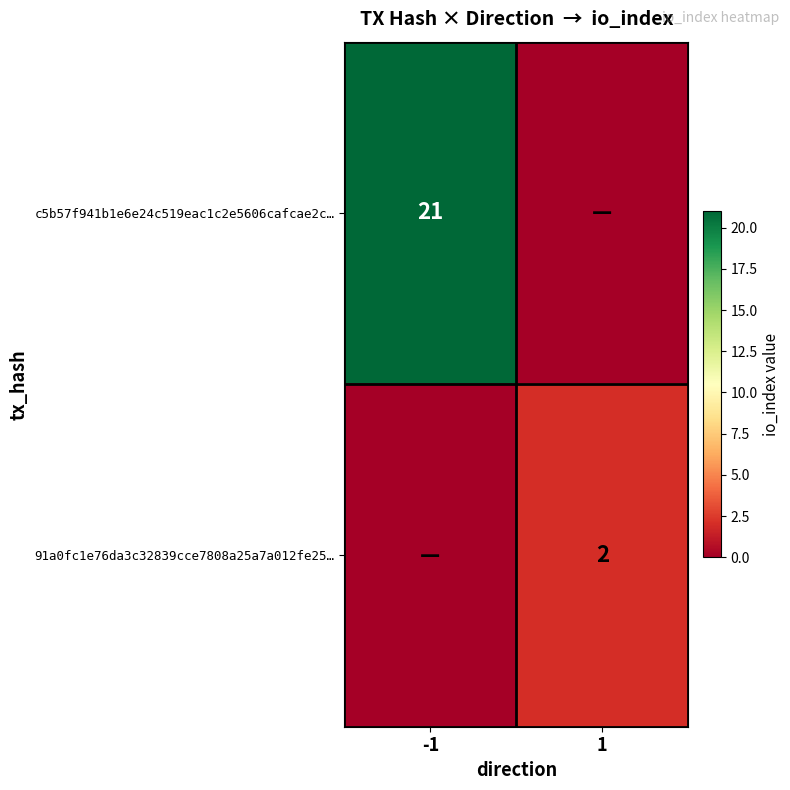

The value of 91a0fc1e76da3c32839cce7808a25a7a012fe25… at 1 is 2. True or false?

True